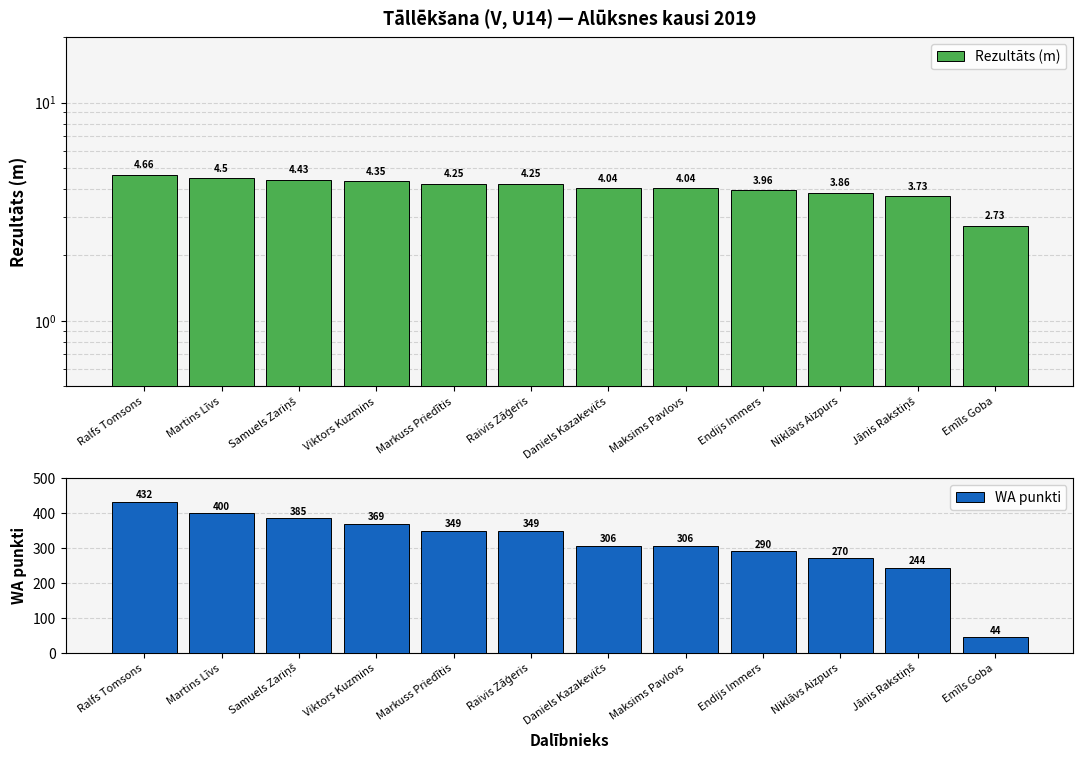

What is the difference between the maximum and second lowest values in the WA punkti series?

188